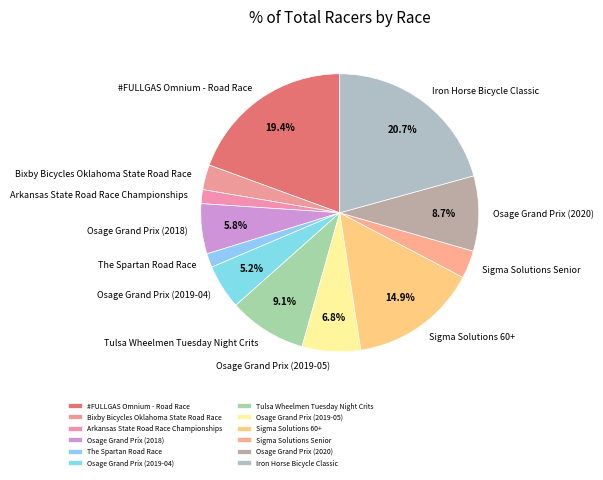

The Arkansas State Road Race Championships slice represents 10% of the pie. True or false?

False